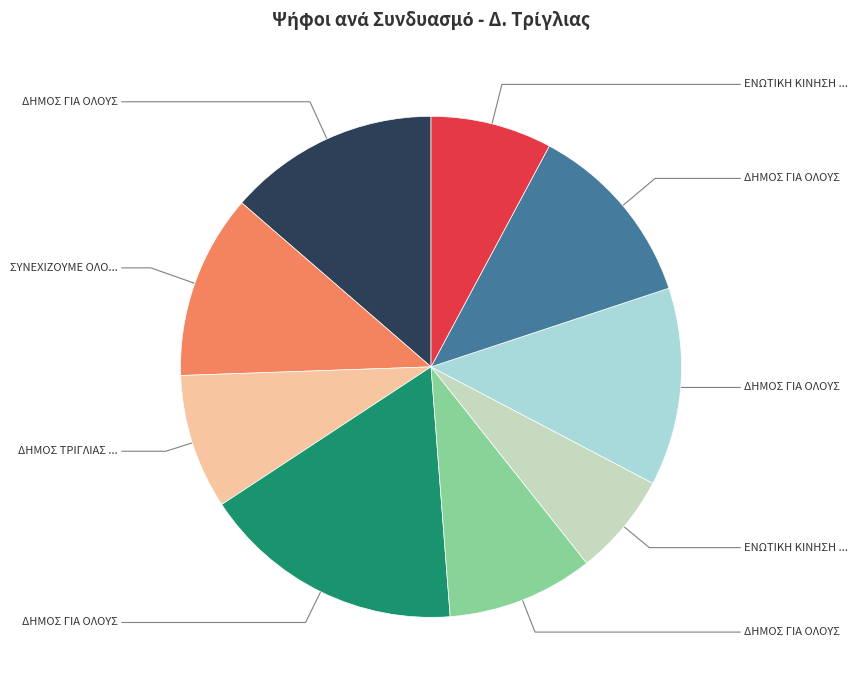

Does any single category account for the majority?

No